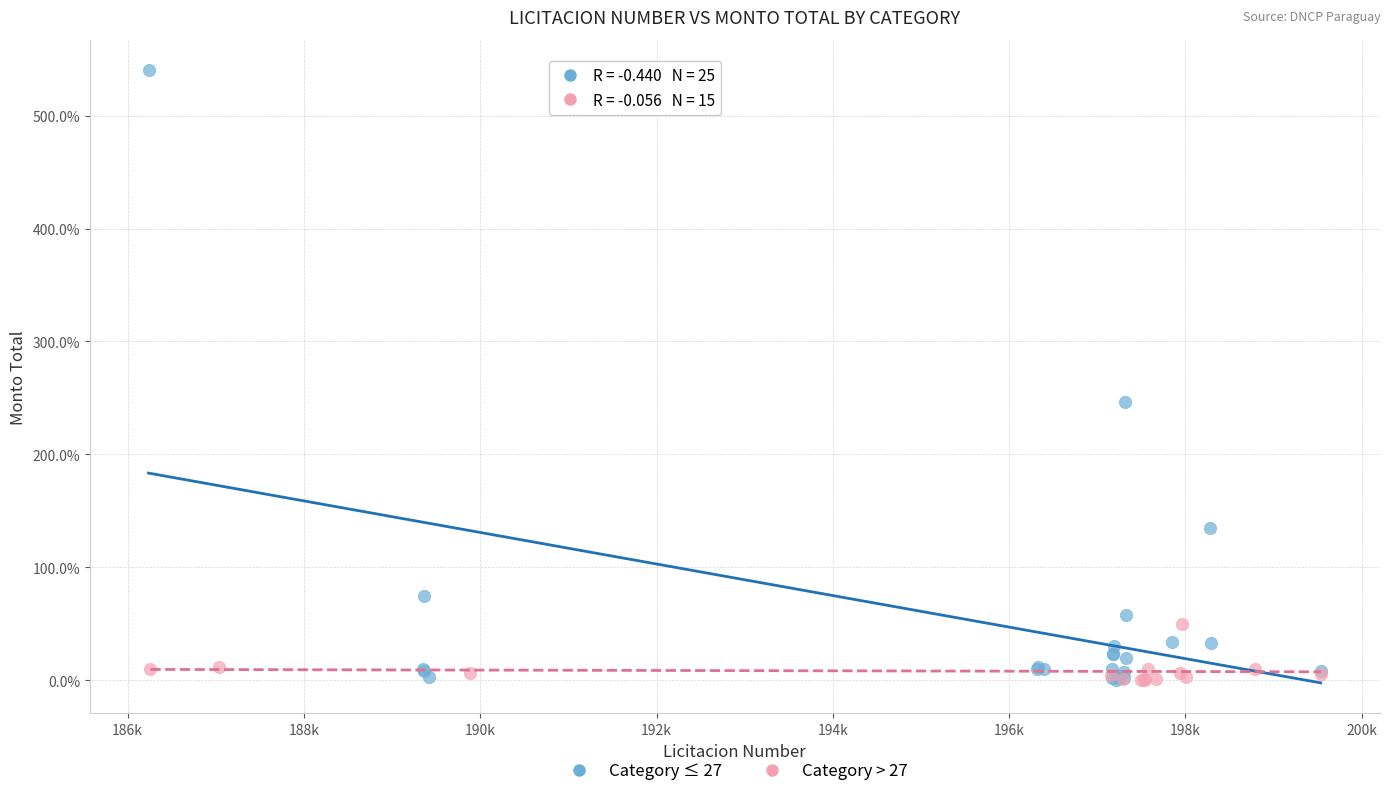

What are all the series names shown in the legend?

Category ≤ 27, Category > 27